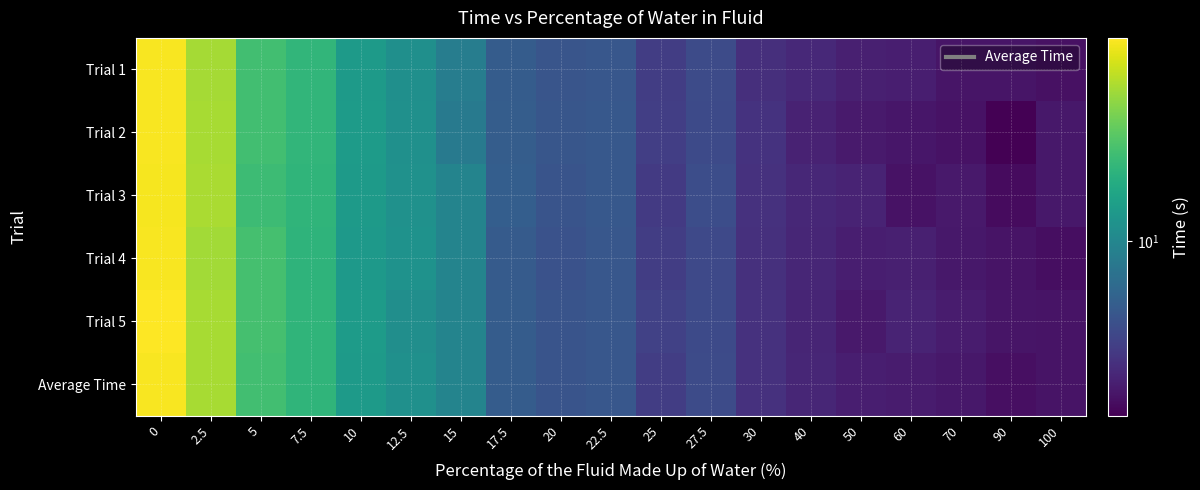

Between 22.5 and 40, which series saw the biggest shift?

Trial 2